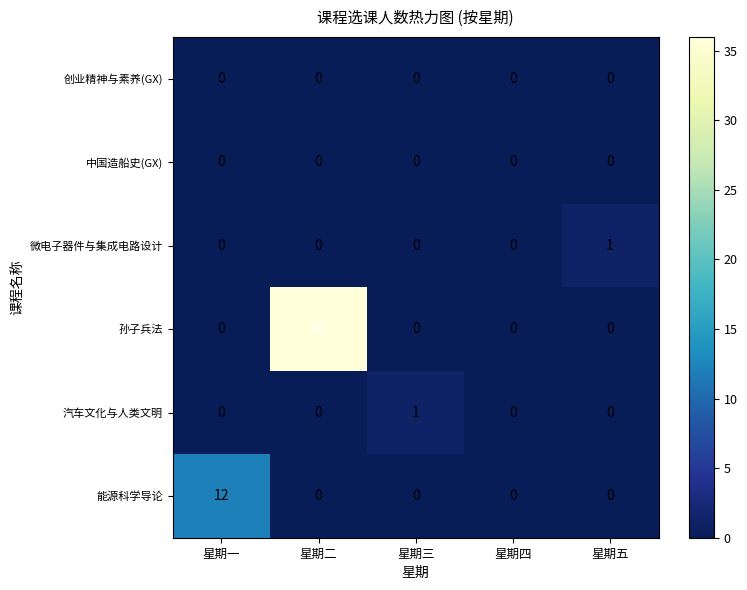

How many distinct data groups are displayed?

6